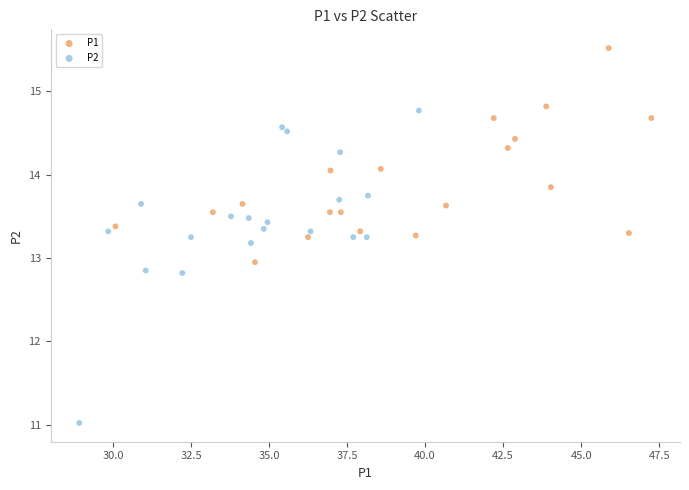

Which series contains the lowest Y value?

P2